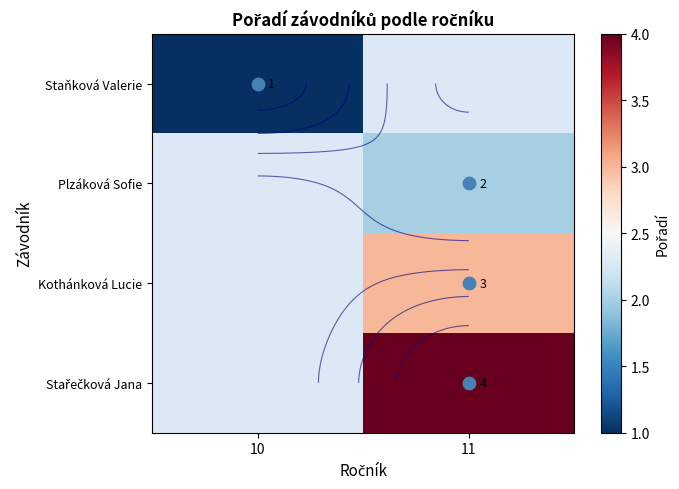

True or false: Kothánková Lucie has a value of 3.0 at 11.

True